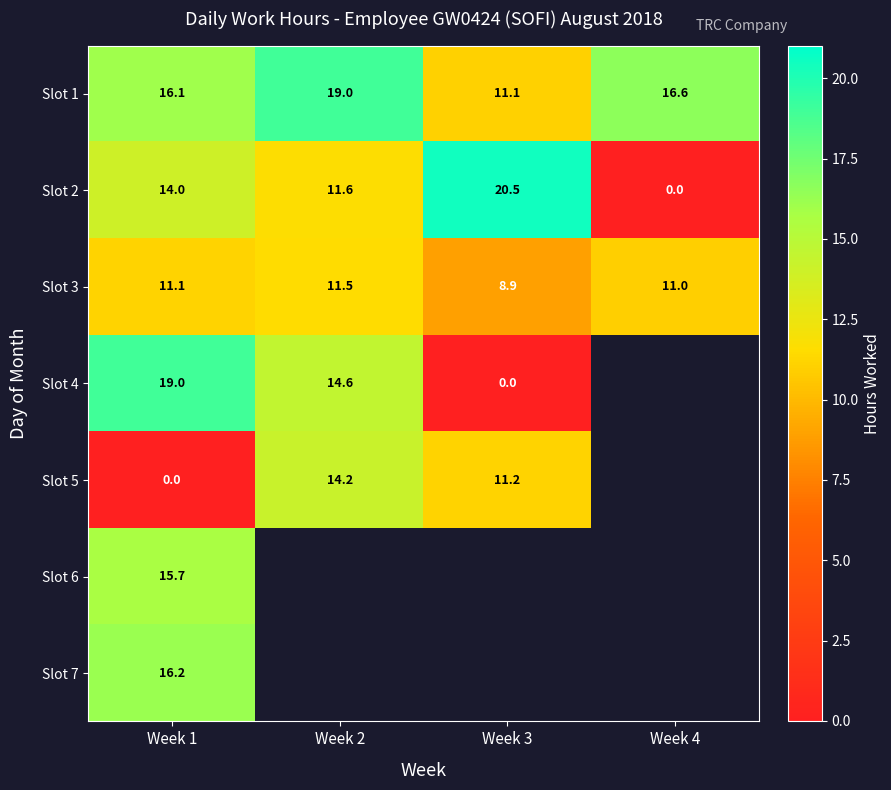

Is the value of Slot 6 at Week 1 greater than the value of Slot 5 at Week 1?

Yes